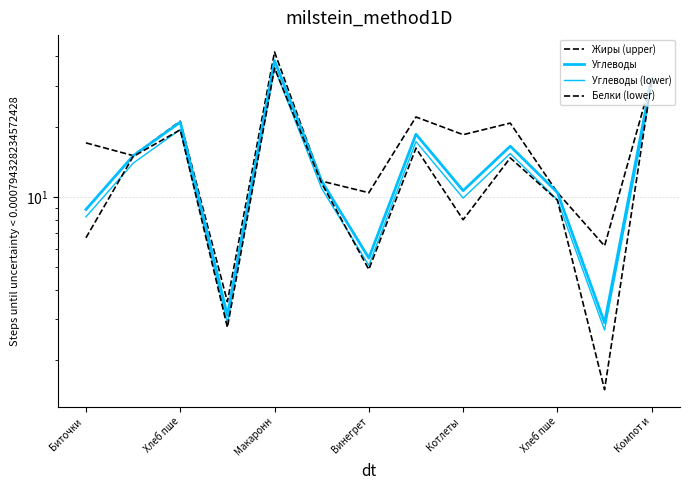

Reading left to right, what are all the values shown in this chart?

Жиры (upper): 17.1	15.1	21.1	3.6	41.8	11.7	10.4	22.0	18.5	20.7	10.5	6.2	32.1
Углеводы: 8.8	15.0	20.9	3.1	38.3	11.7	5.5	18.6	10.7	16.5	10.5	2.9	32.1
Углеводы (lower): 8.2	14.0	19.5	2.9	35.7	10.9	5.1	17.3	9.9	15.4	9.7	2.7	29.9
Белки (lower): 6.7	14.9	19.4	2.8	35.7	11.4	4.9	16.2	8.0	14.7	9.7	1.5	31.7